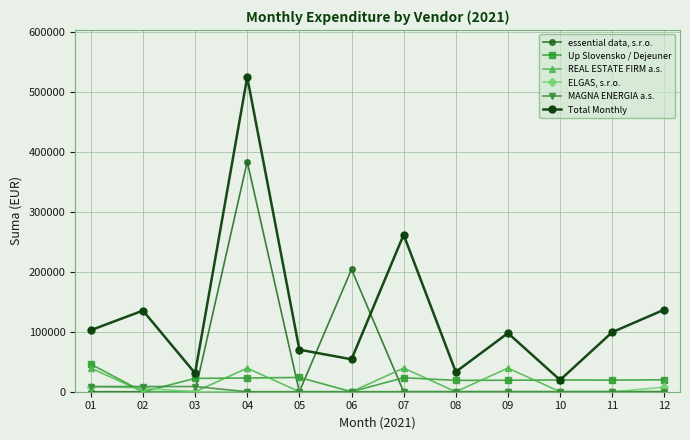

True or false: Total Monthly and MAGNA ENERGIA a.s. cross at least once.

False